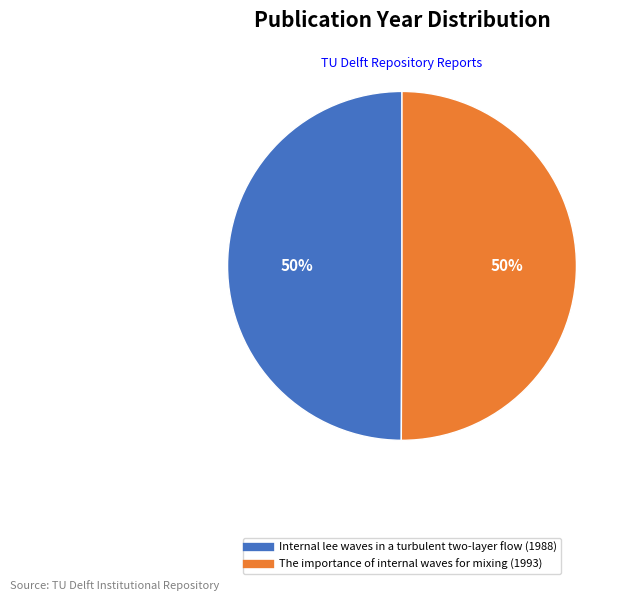

To the nearest percent, what percentage of the pie is The importance of internal waves for mixing (1993)?

50%